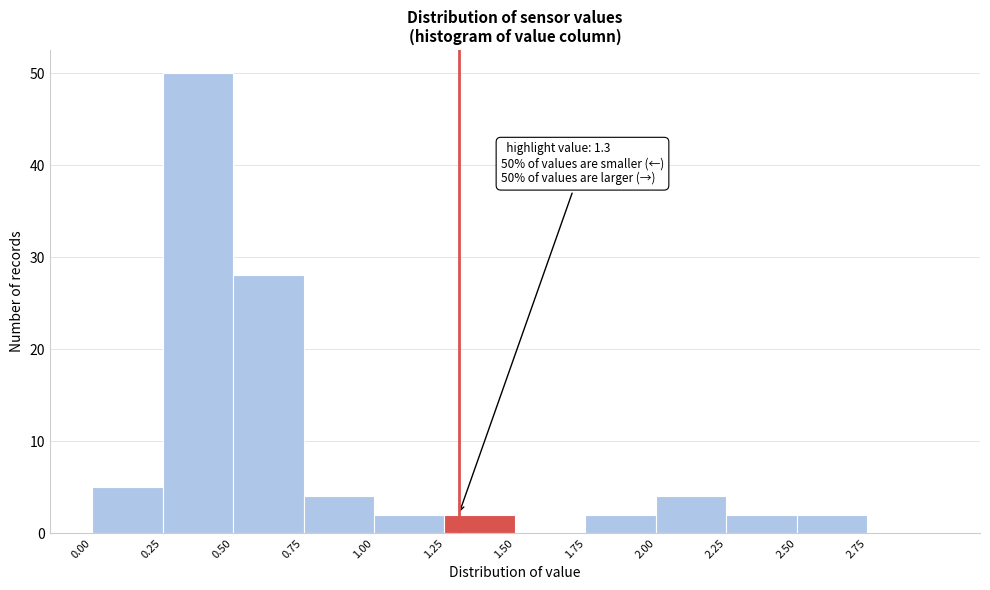

Which range on the x-axis has the tallest bar?

0.25 to 0.50